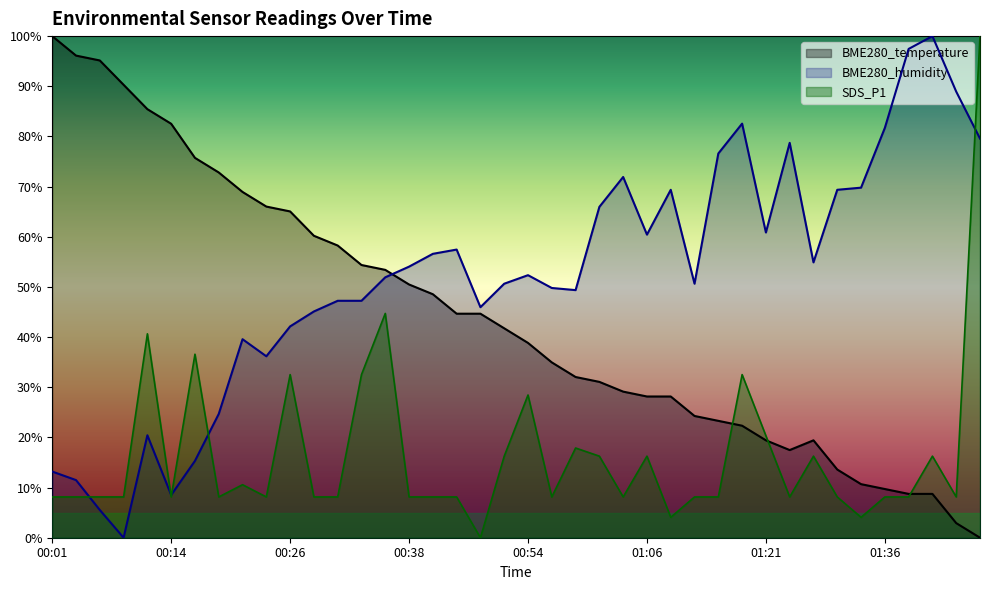

How many positive values does the BME280_temperature series have?

39